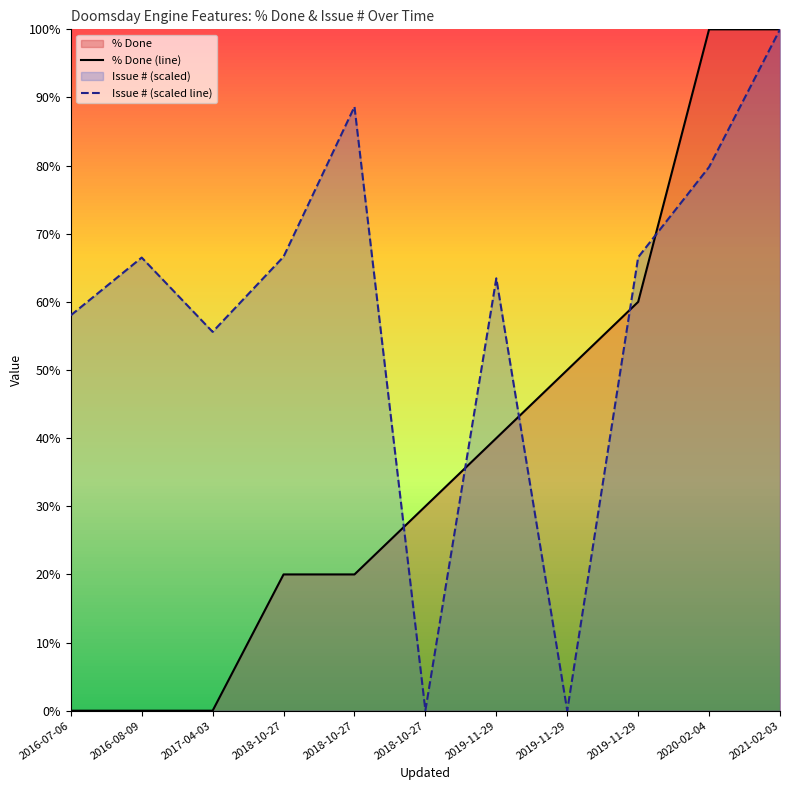

Reading left to right, list all the values displayed in this chart.

% Done (line): 0.0	0.0	0.0	20.0	20.0	30.0	40.0	50.0	60.0	100.0	100.0
Issue # (scaled line): 58.0	66.5	55.6	66.6	88.6	0.0	63.5	0.0	66.5	79.8	100.0